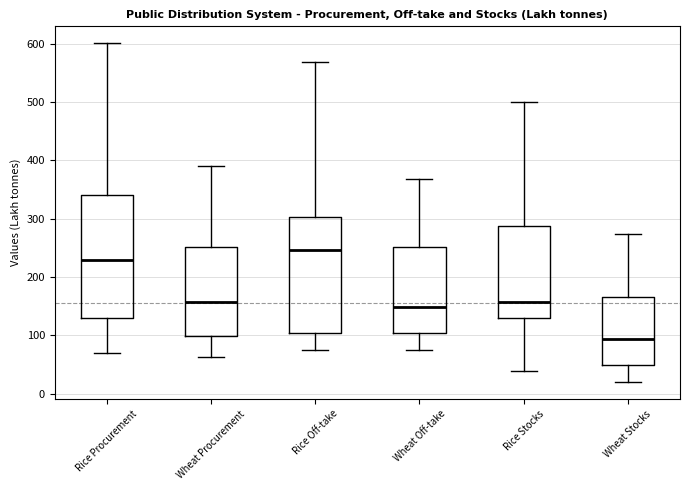

Reading left to right, read every box against the y-axis: the position of its median line, the range the box covers, and the ends of its whiskers. The values are not printed on the chart, so give them approximately, as read against the axis.

Rice Procurement: median 230, box 130 to 340, whiskers 70 to 600
Wheat Procurement: median 160, box 100 to 250, whiskers 60 to 390
Rice Off-take: median 250, box 100 to 300, whiskers 70 to 570
Wheat Off-take: median 150, box 100 to 250, whiskers 80 to 370
Rice Stocks: median 160, box 130 to 290, whiskers 40 to 500
Wheat Stocks: median 90, box 50 to 170, whiskers 20 to 270